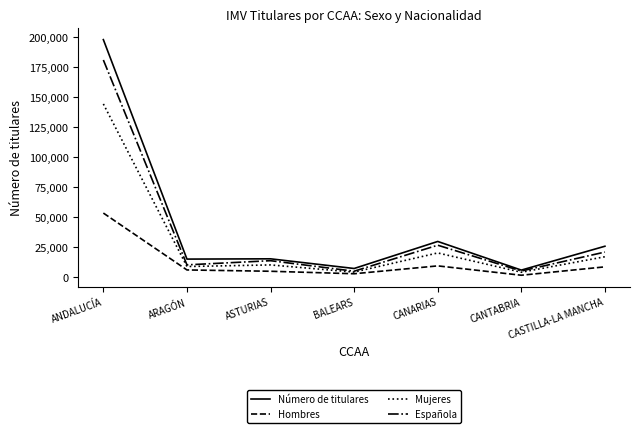

Which series has the largest range (max minus min)?

Número de titulares